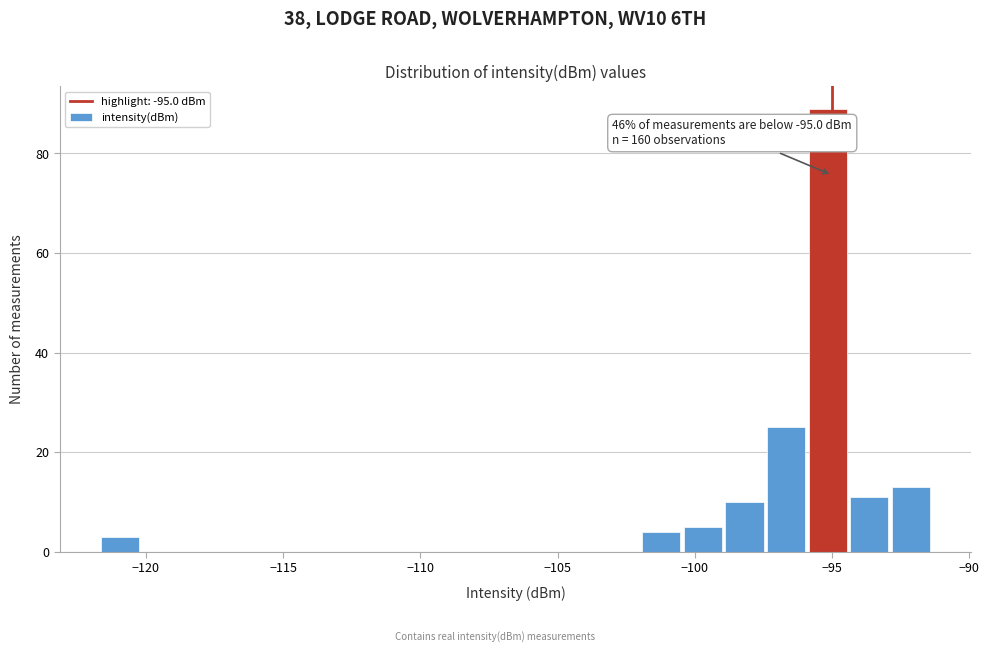

Around what value on the x-axis is the tallest bar? Give the approximate position of its centre, as read against the axis.

-95.0